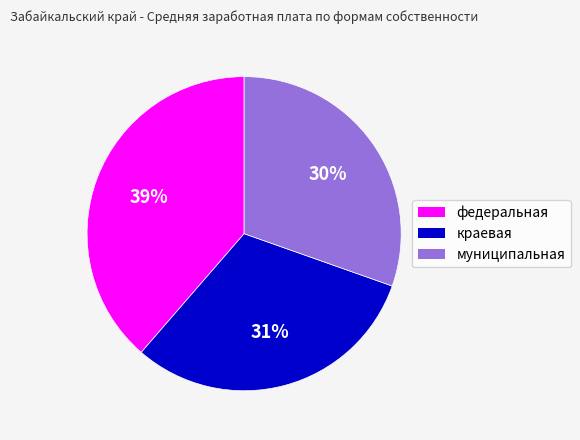

Which has a higher value, муниципальная or федеральная?

федеральная